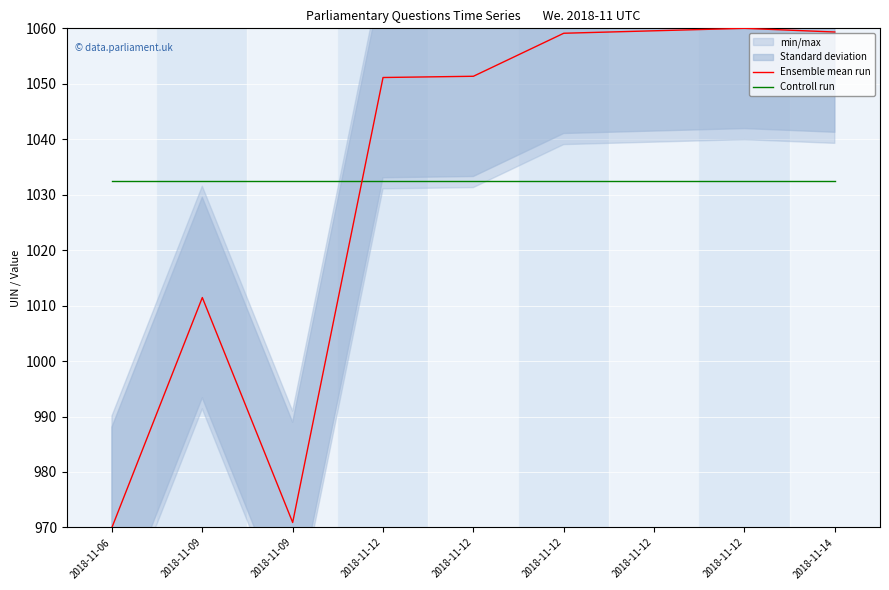

What is the difference between the Ensemble mean run values at 2018-11-12 and 2018-11-12?

8.6